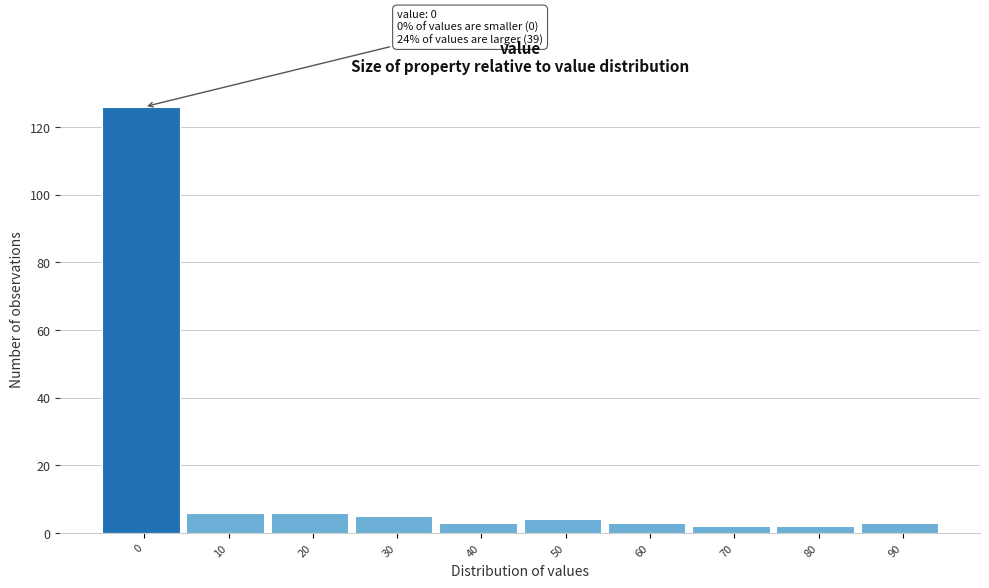

Reading right to left, transcribe all the data shown in this chart.

90=3	80=2	70=2	60=3	50=4	40=3	30=5	20=6	10=6	0=126